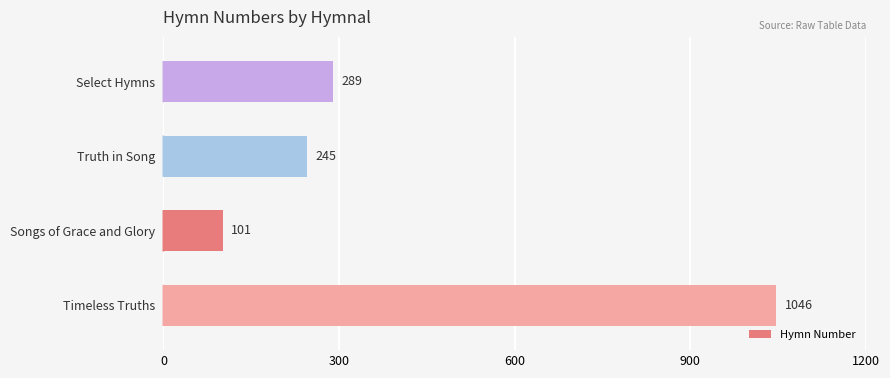

At which category does the chart reach its peak across all series?

Timeless Truths